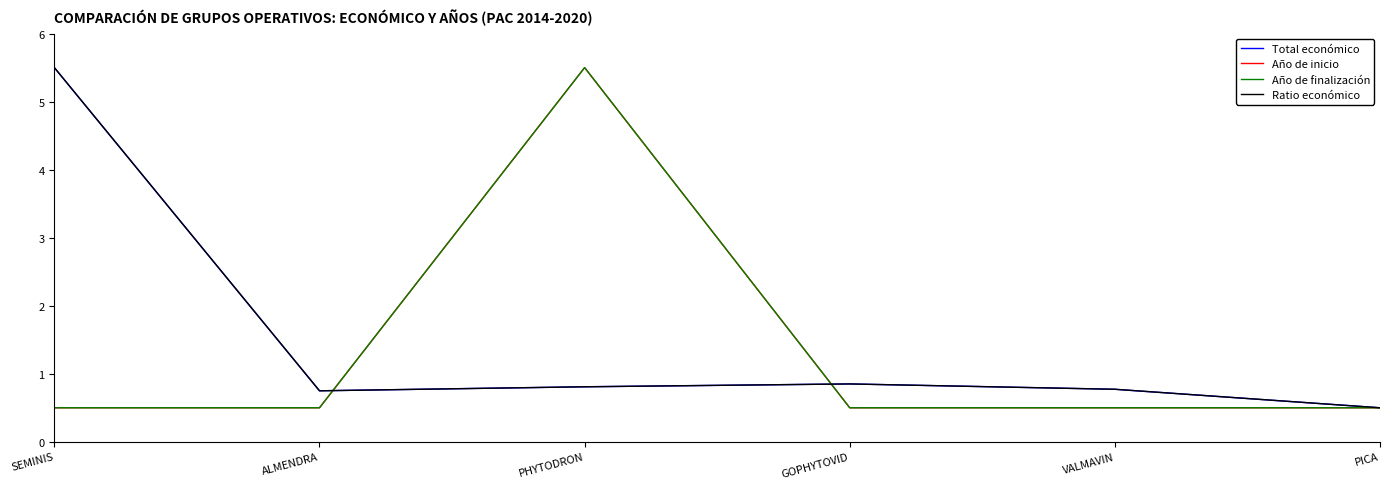

Which series has the largest total across all categories?

Total económico